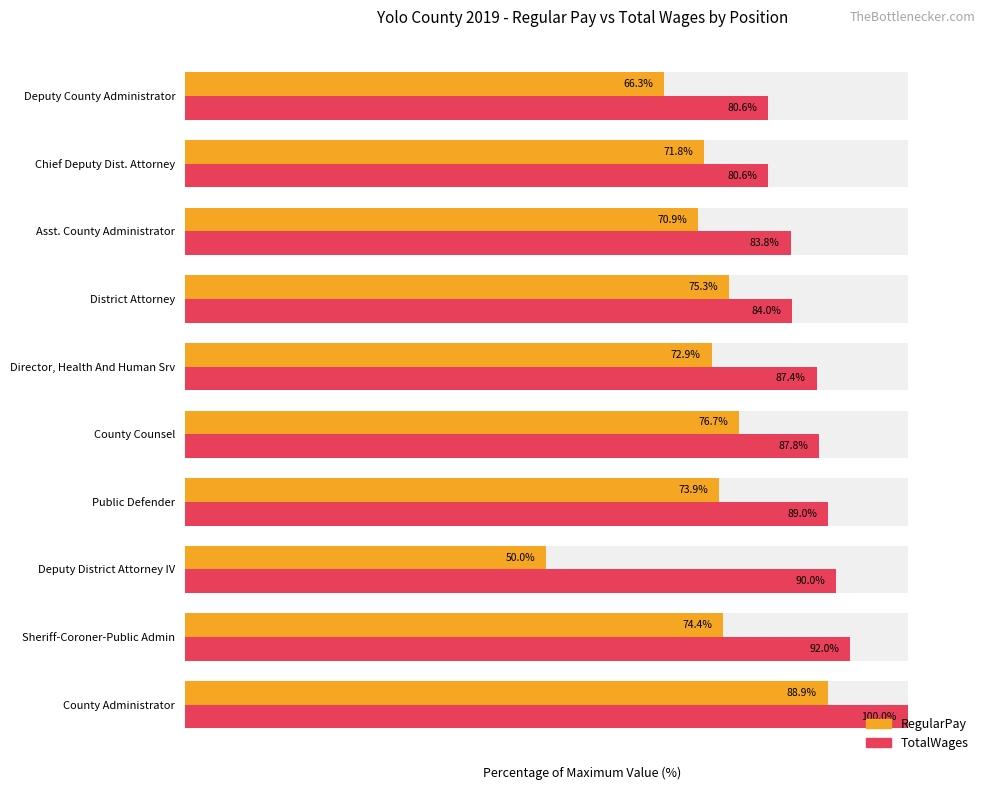

Between 3 and 2, which is larger?

3